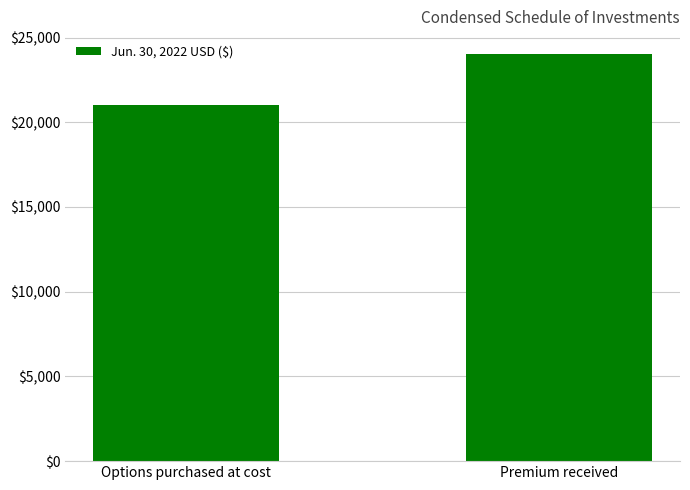

Reading left to right, what are all the values shown in this chart?

21000	24000